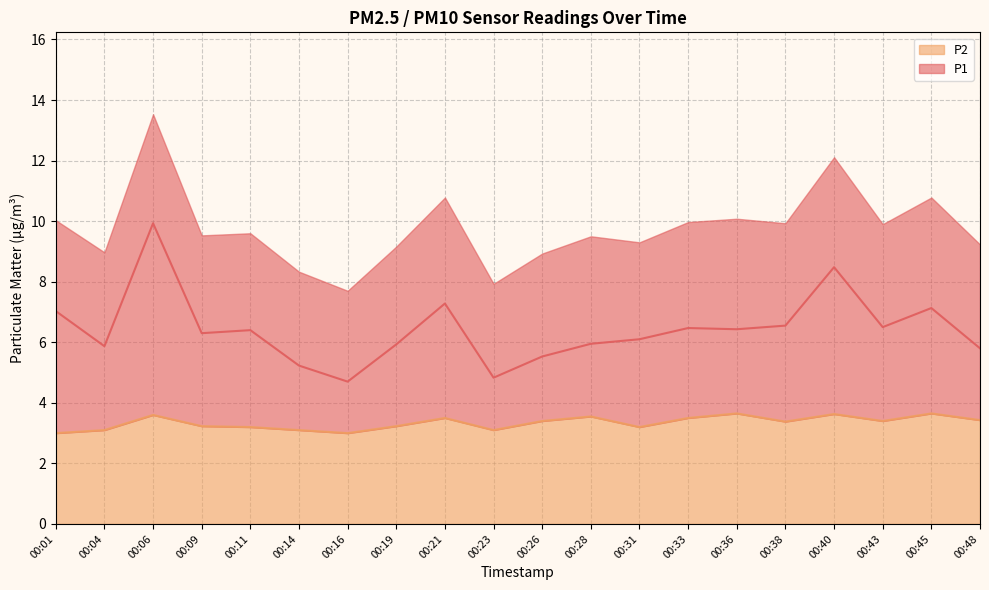

How many categories are shown in the chart?

20